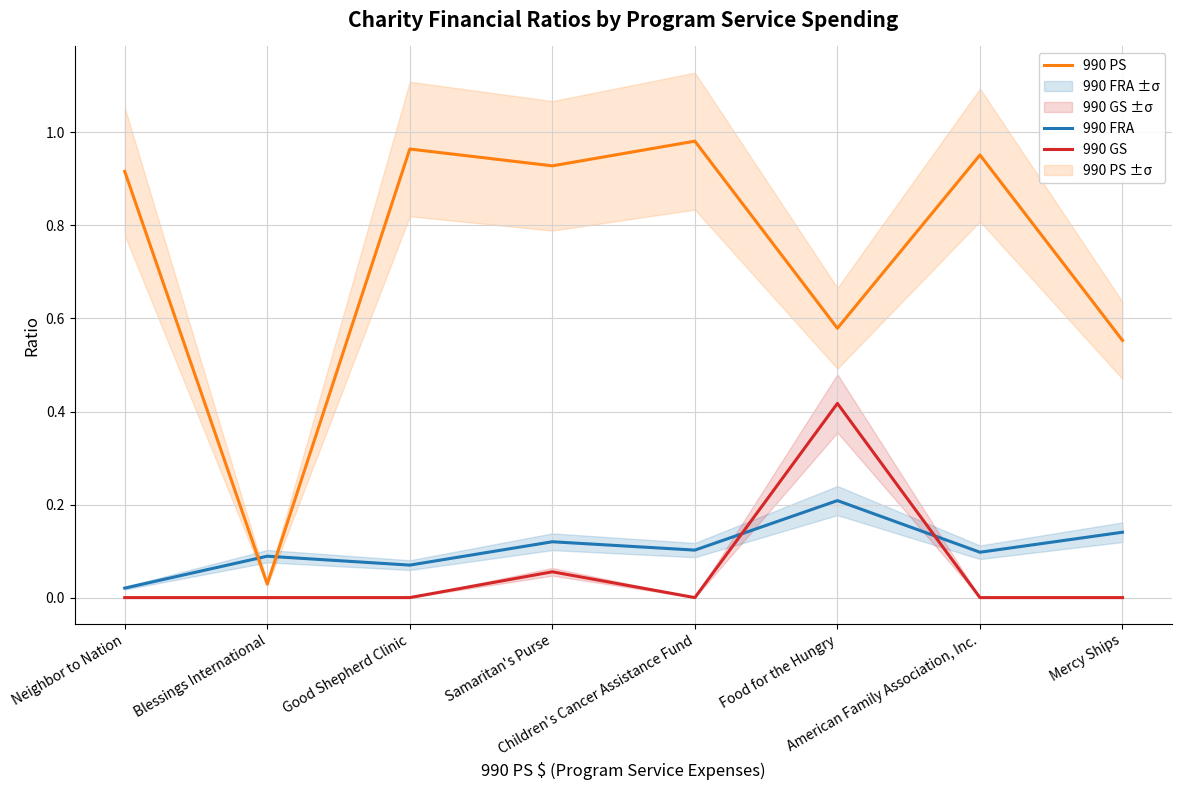

What are all the series names shown in the legend?

990 FRA, 990 PS, 990 GS